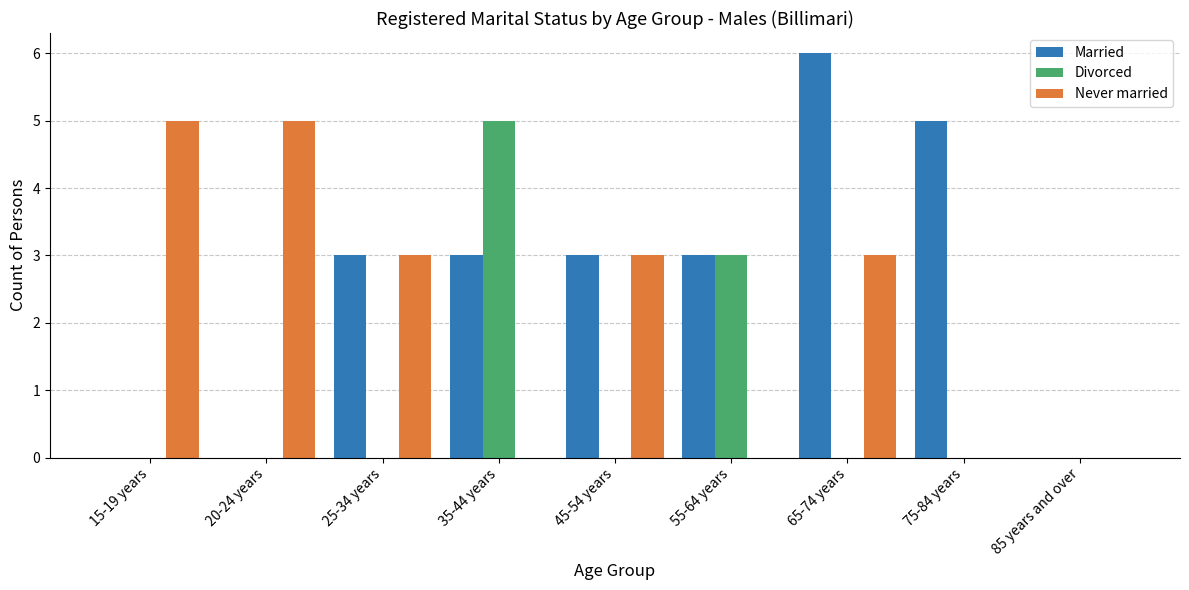

How many categories are shown in the chart?

9